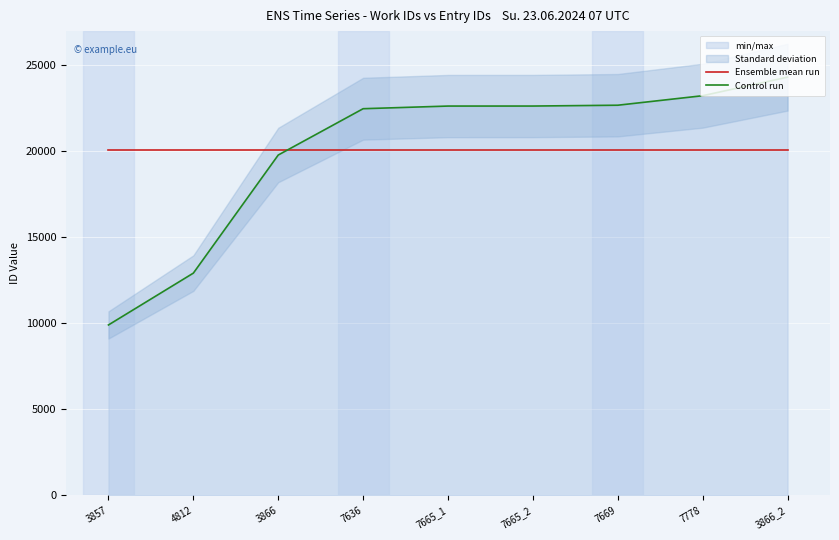

What is the total value across all series at 4812?

32993